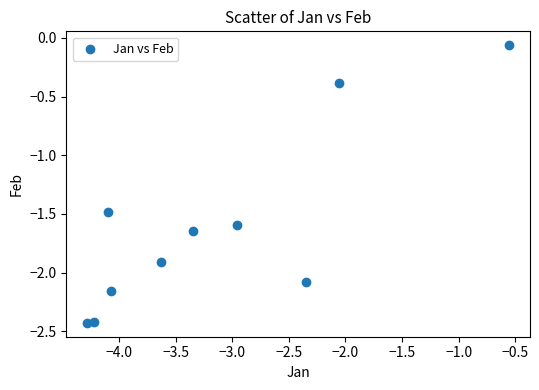

What is the range of X values (max minus min)?

3.7